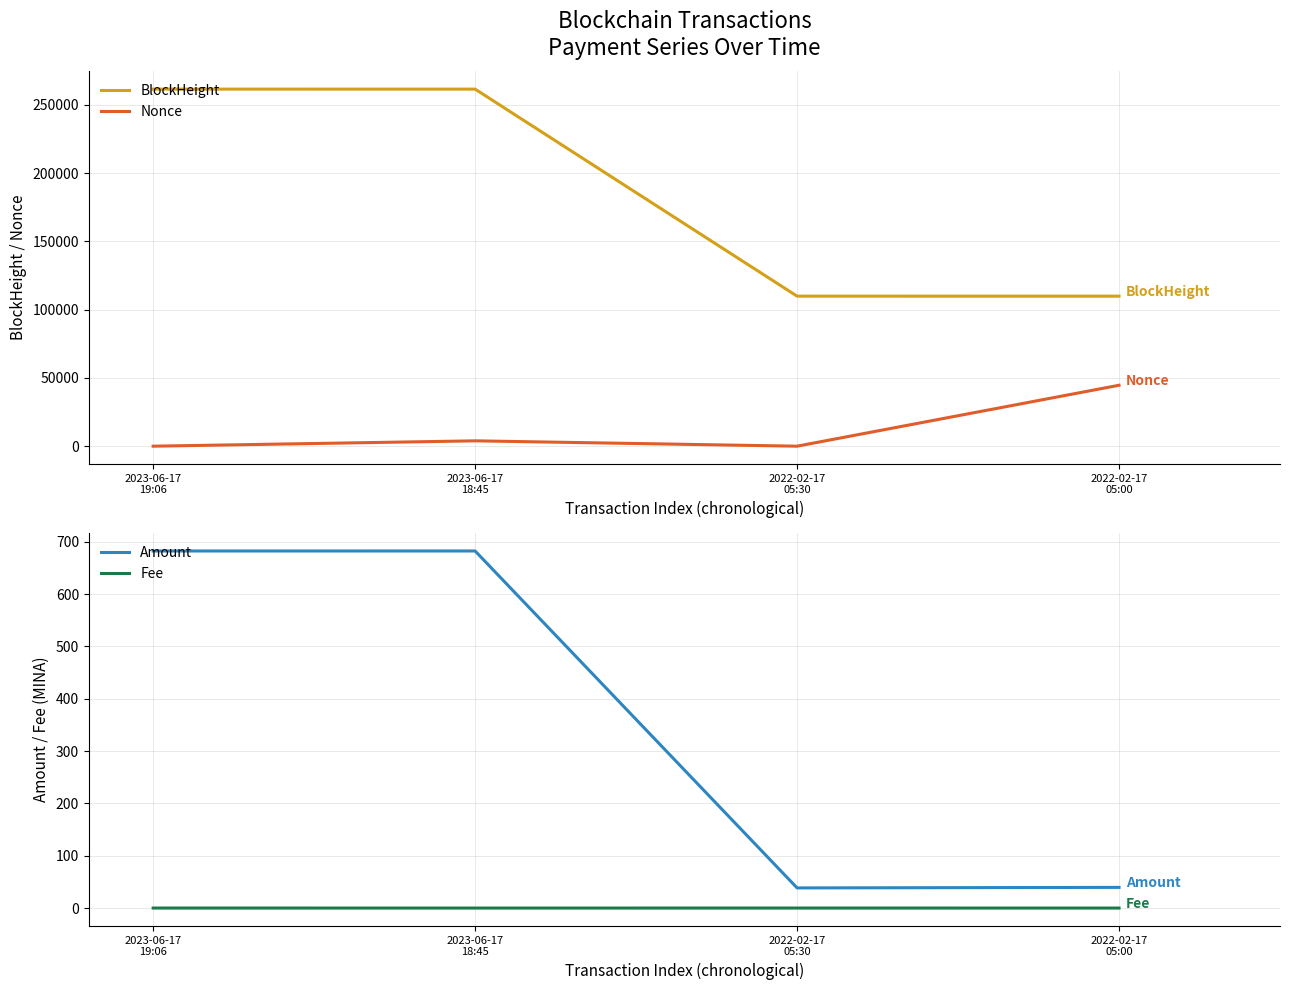

What is the sum of the BlockHeight values at 2023-06-17
19:06 and 2023-06-17
18:45?

522896